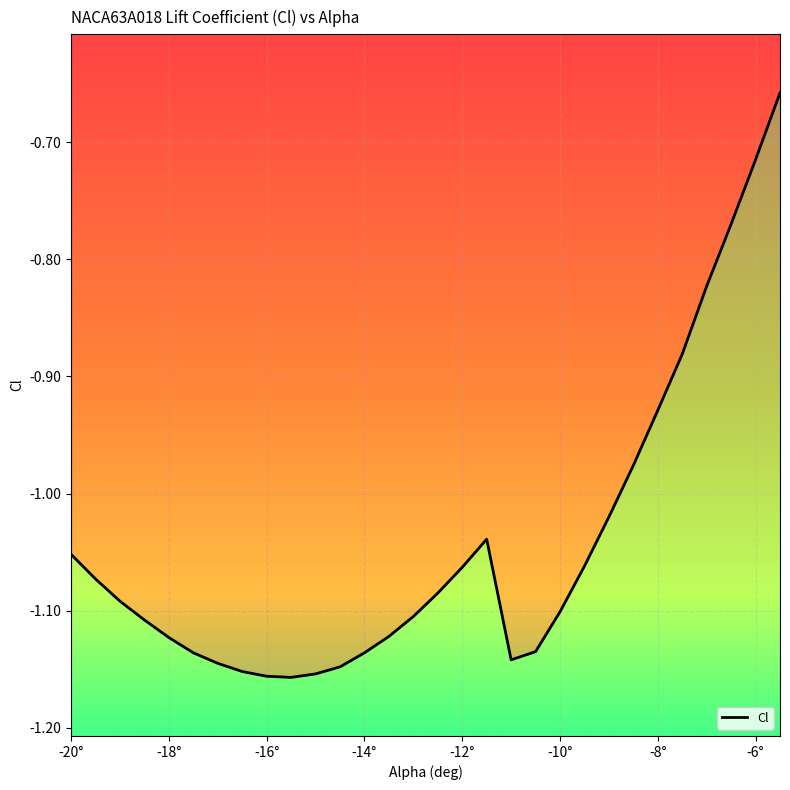

What is the label of the 22nd point from the right?

-16°